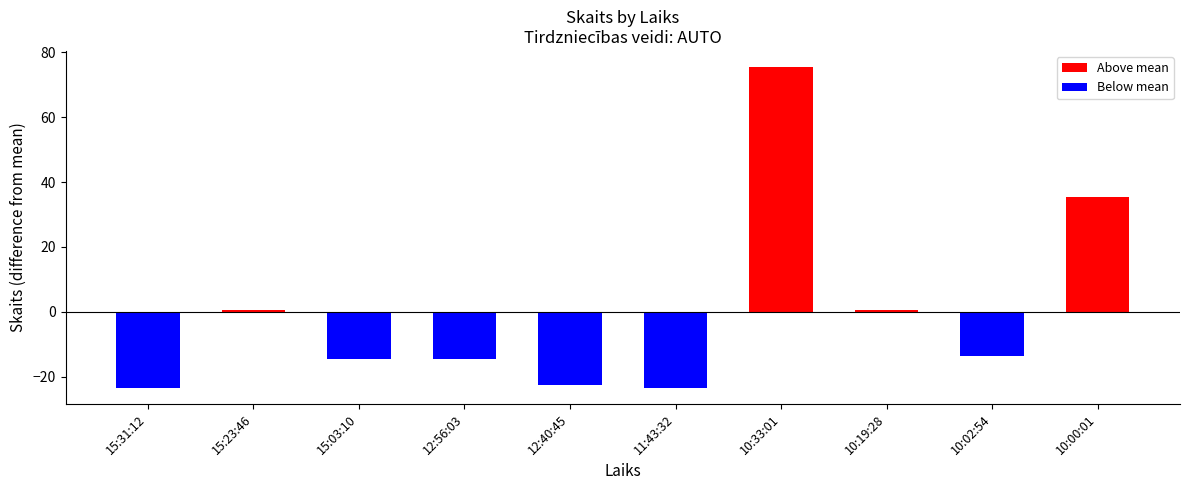

What is the smallest value displayed?

-23.5